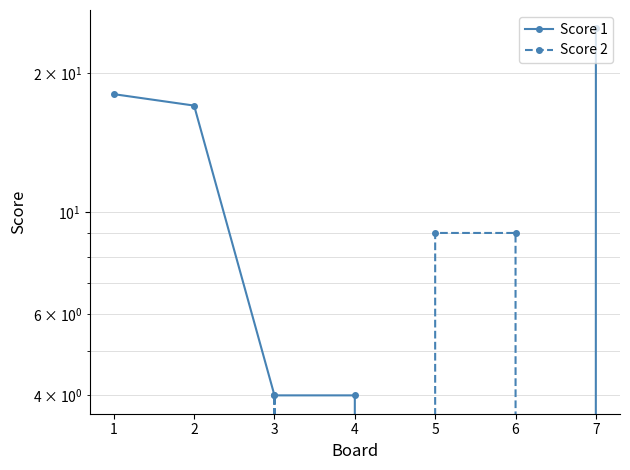

Rank the series by their maximum value, from highest to lowest.

Score 1, Score 2